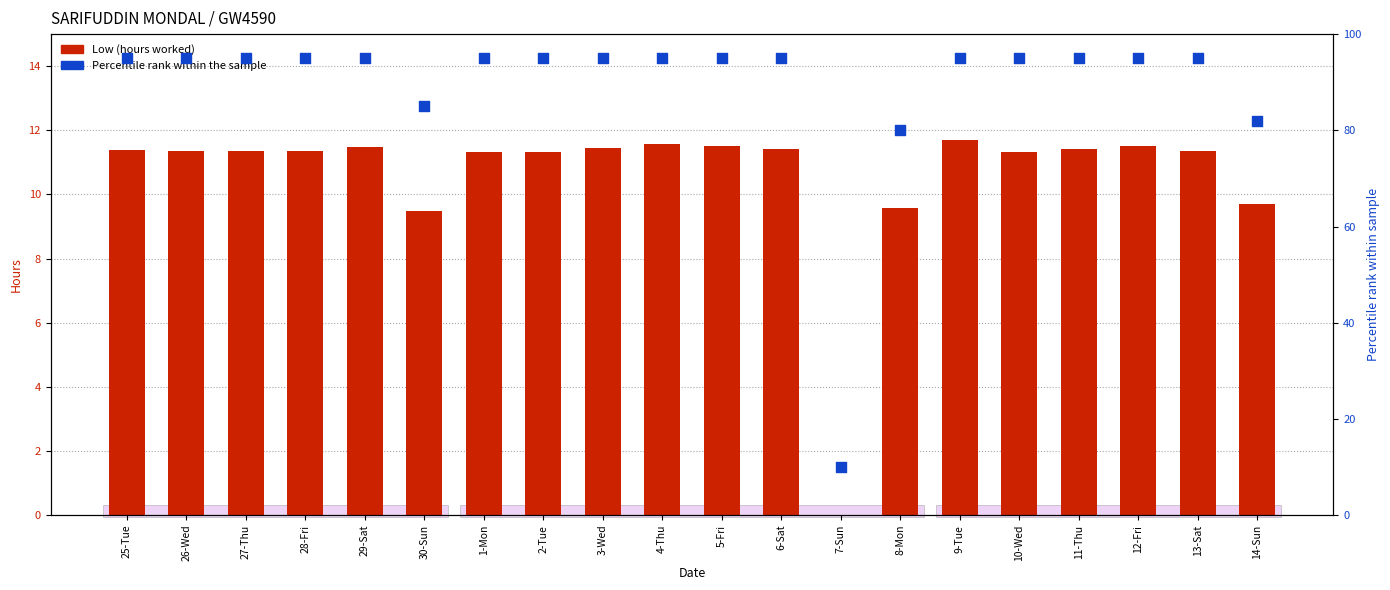

Which series has the widest spread of Y values?

Percentile rank